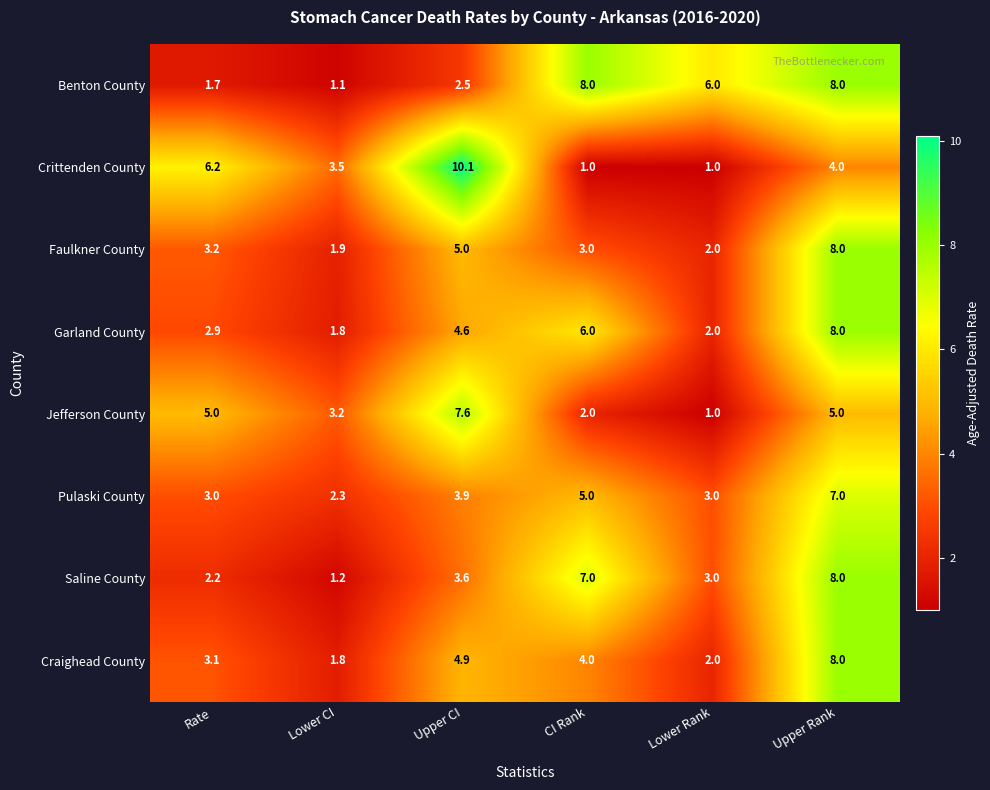

How many series are shown in this chart?

8